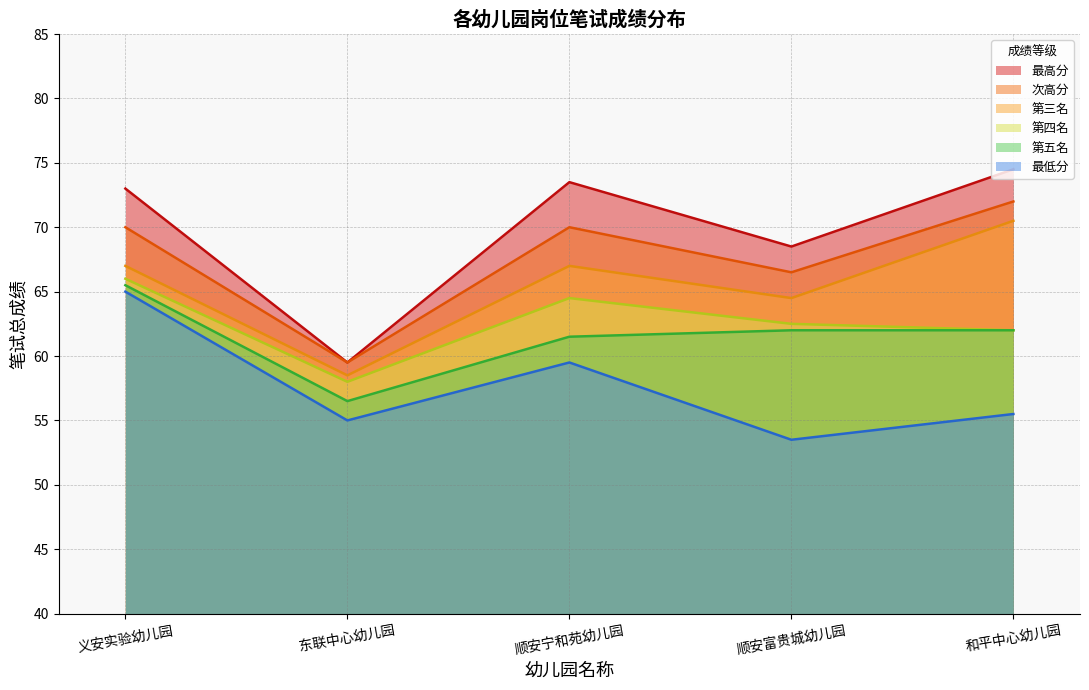

What position from the left is 东联中心幼儿园?

2